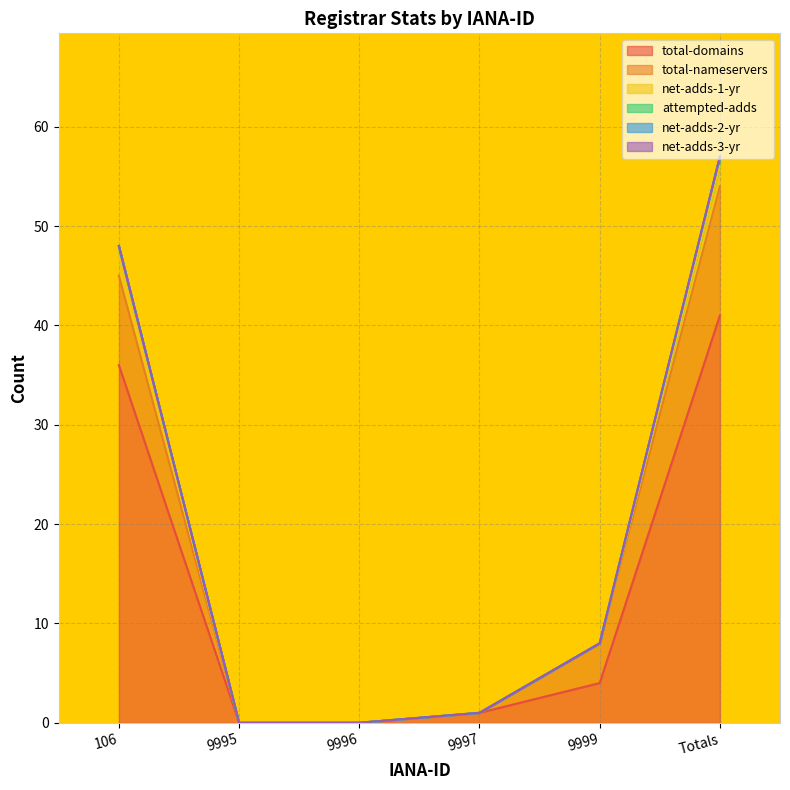

What position from the left is 9995?

2